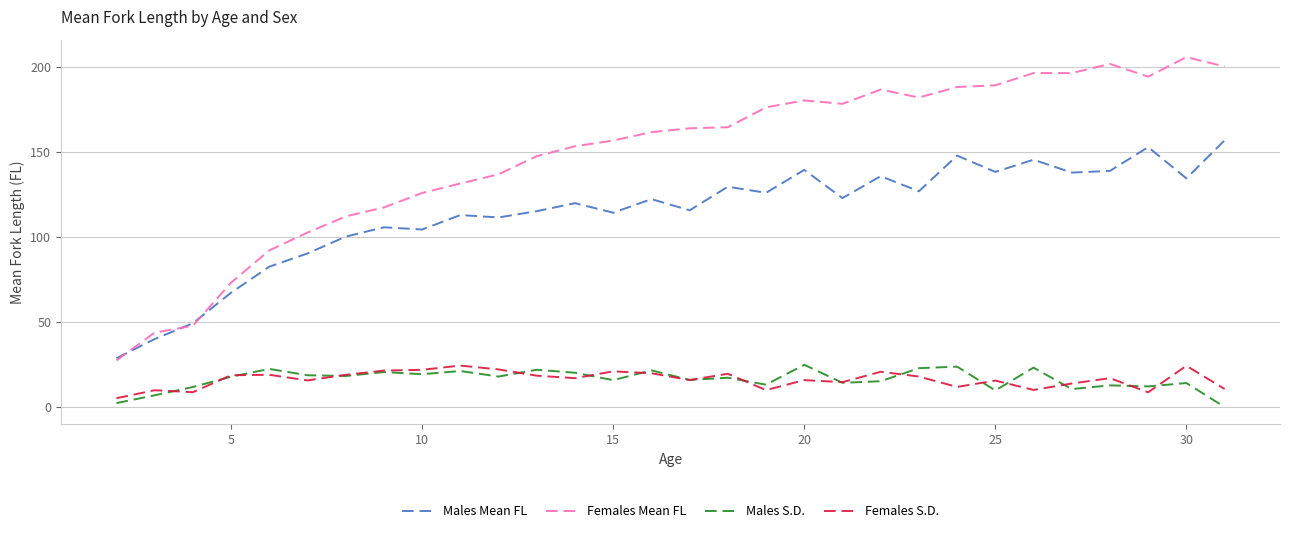

How many values in the Females Mean FL series exceed 164?

15